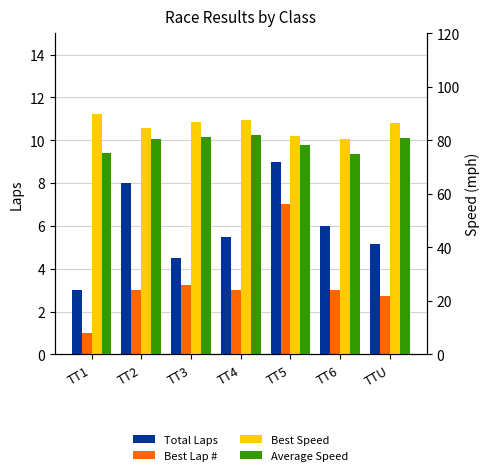

What are all the series names shown in the legend?

Total Laps, Best Lap #, Best Speed, Average Speed